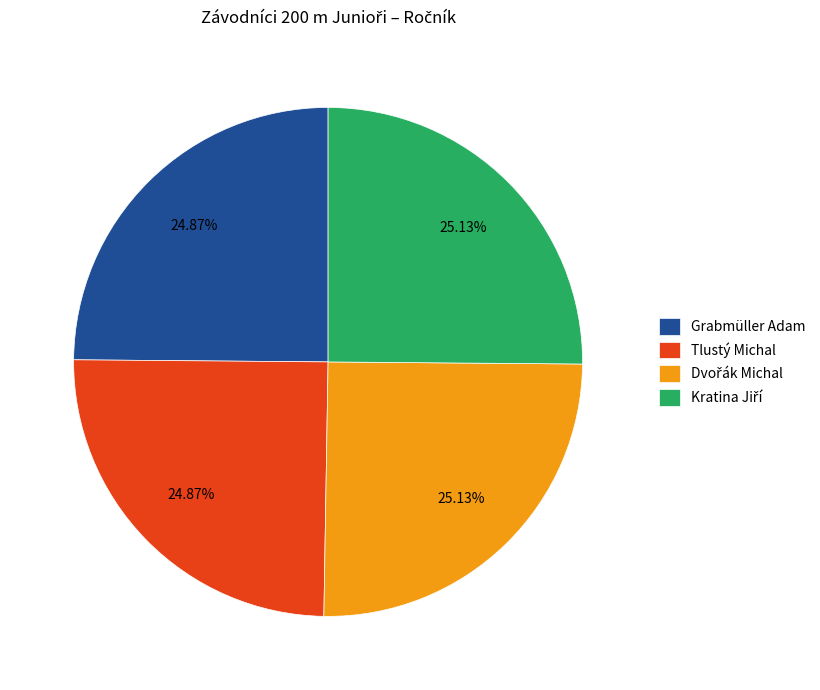

True or false: Tlustý Michal accounts for 25% of the total.

True